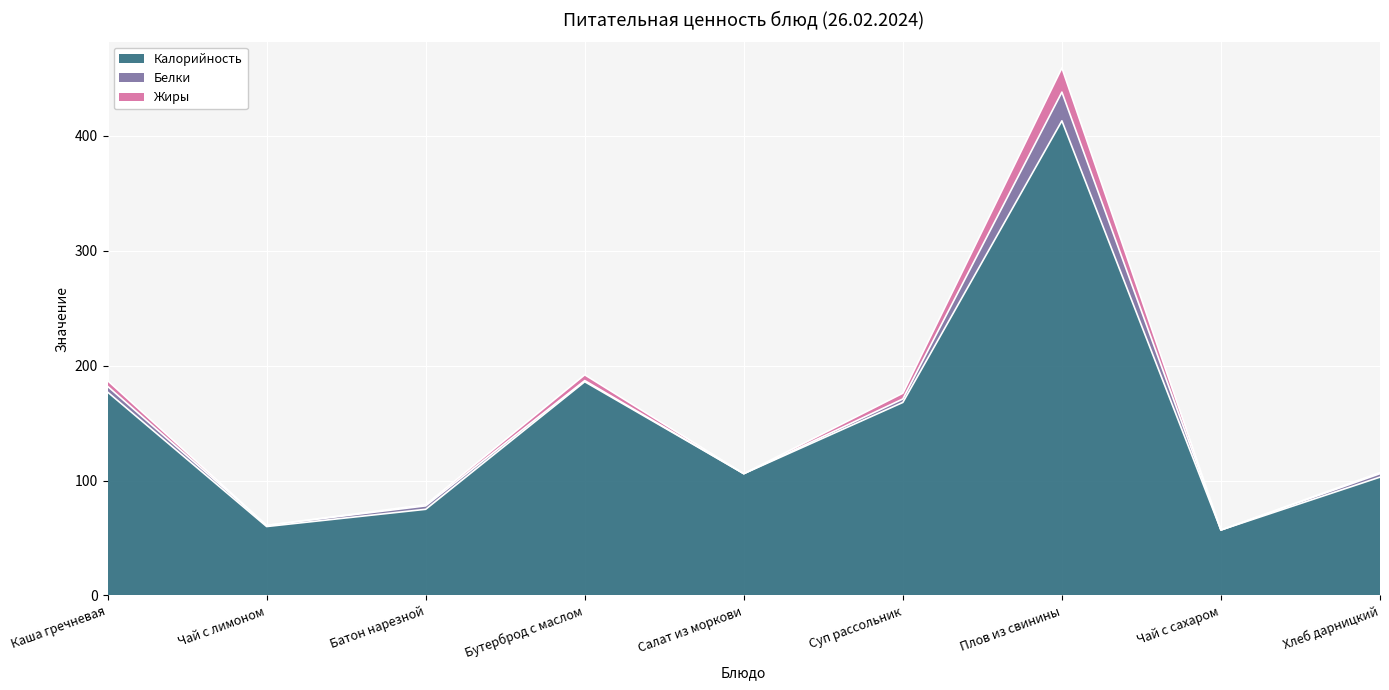

True or false: Калорийность and Жиры intersect in this chart.

False